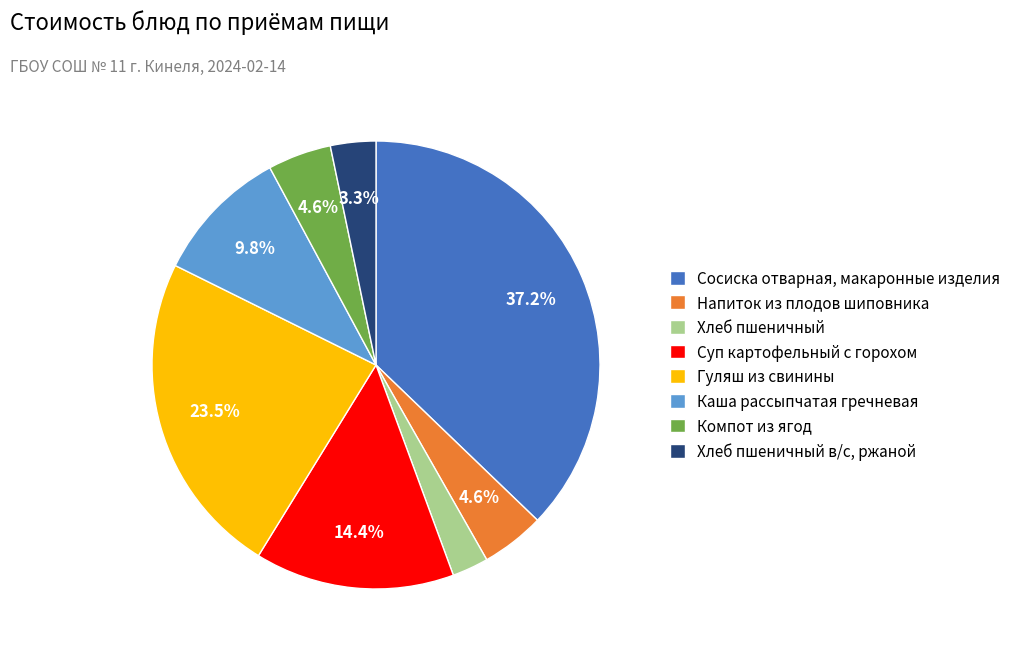

What percentage is the Хлеб пшеничный slice, to the nearest percent?

3%